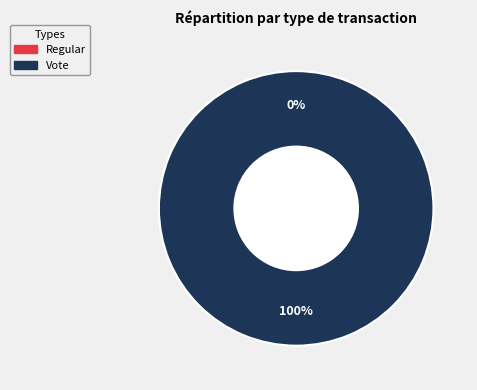

What portion of the pie excludes Regular?

100.0%